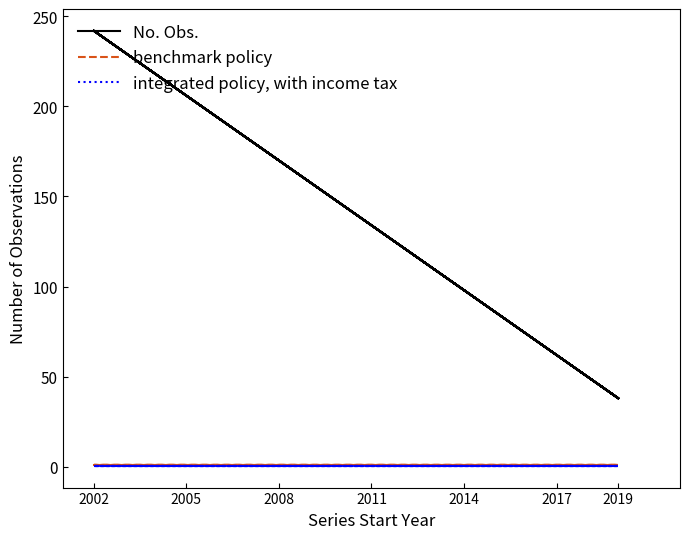

True or false: benchmark policy and integrated policy, with income tax intersect in this chart.

False